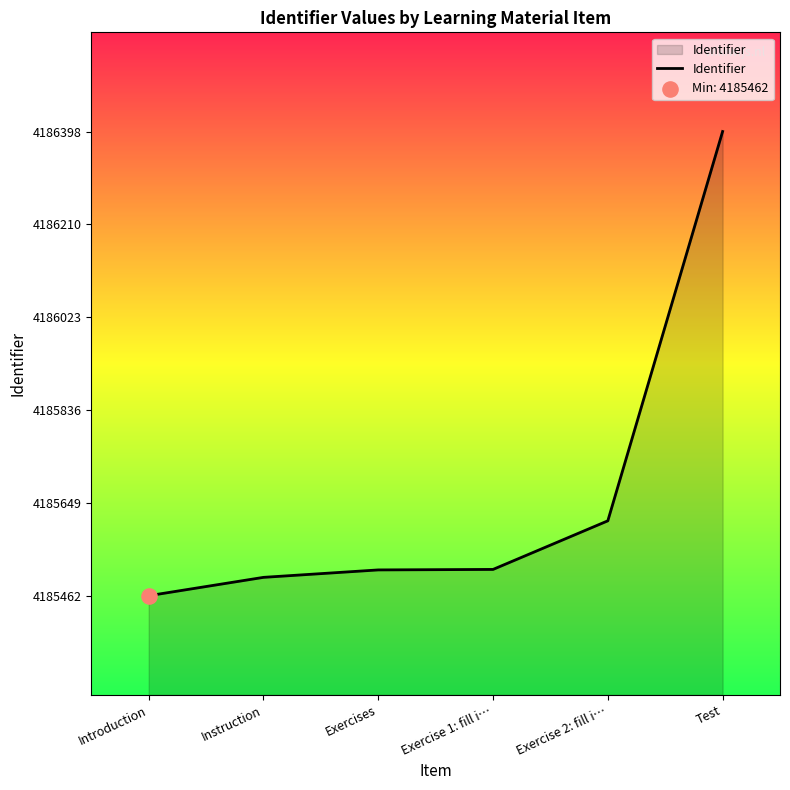

Approximately how many times larger is the value at Exercise 1: fill i… compared to Instruction?

1.0